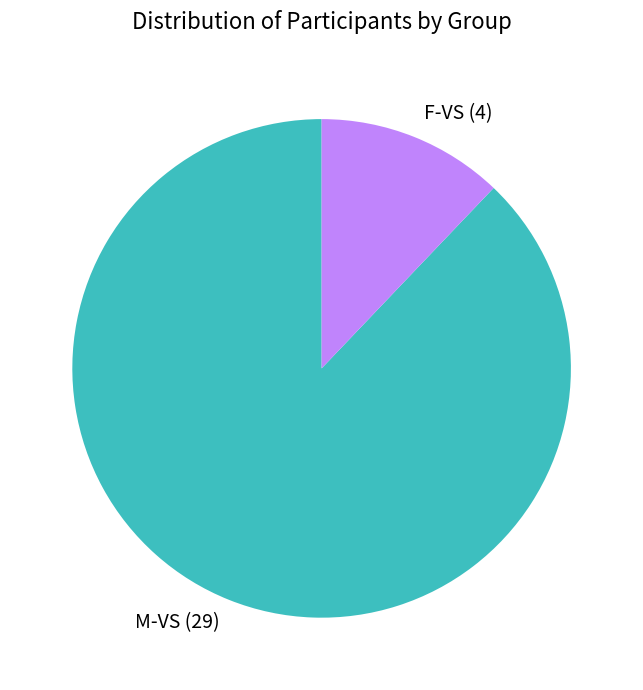

Does any single category account for the majority?

Yes